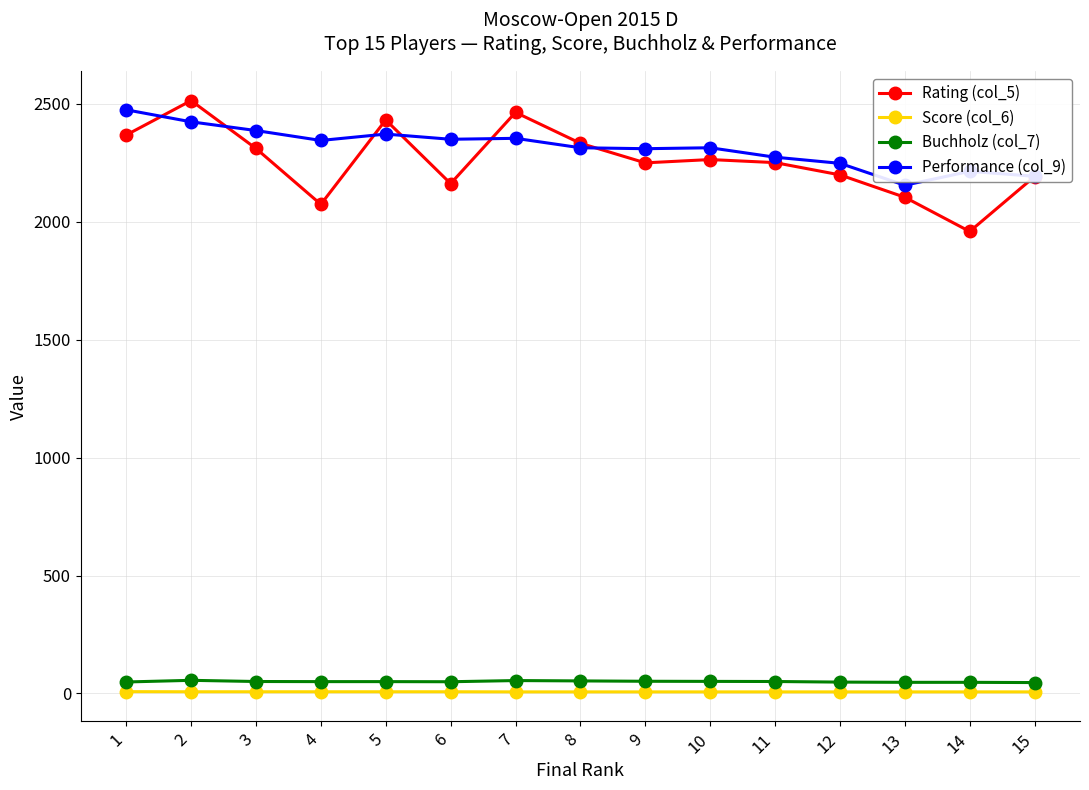

Is the value of Buchholz (col_7) at 2 greater than the value of Rating (col_5) at 9?

No